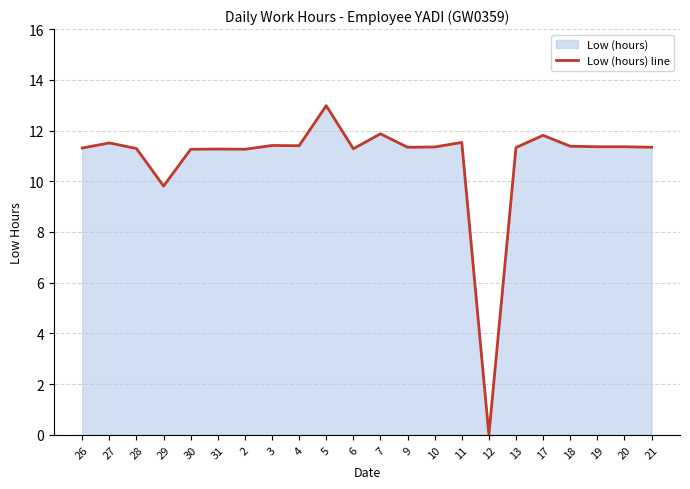

What position from the right is 6?

12